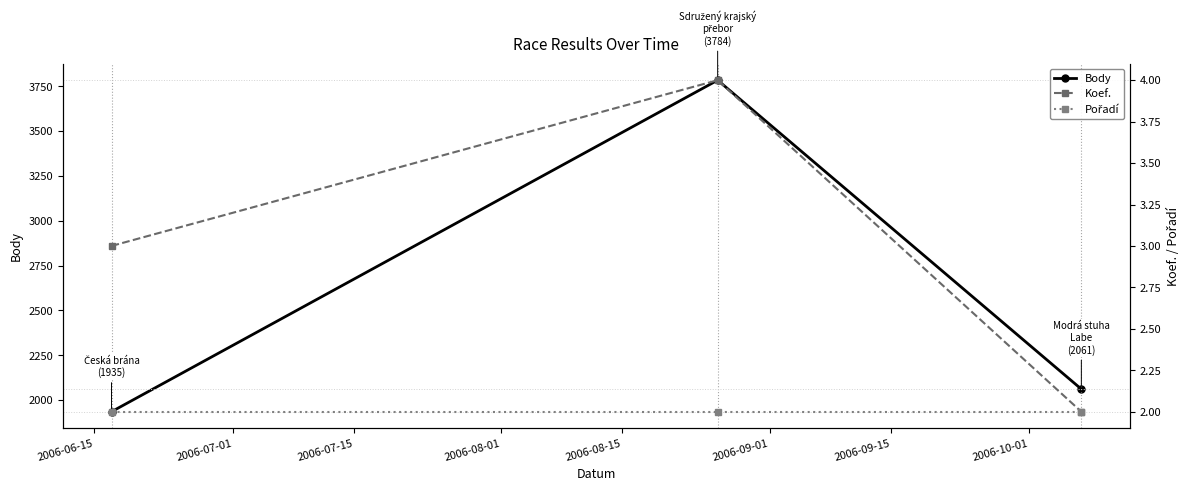

What is the maximum value for Body?

3784